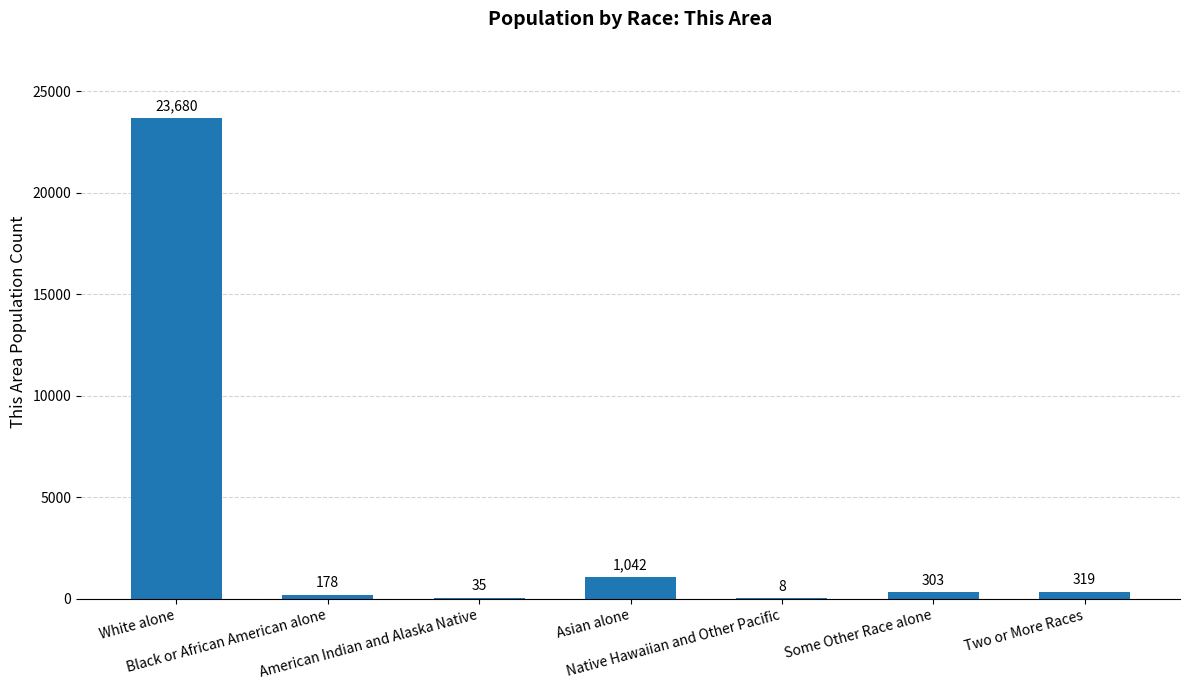

Approximately how many times larger is the value at American Indian and Alaska Native compared to Two or More Races?

0.1